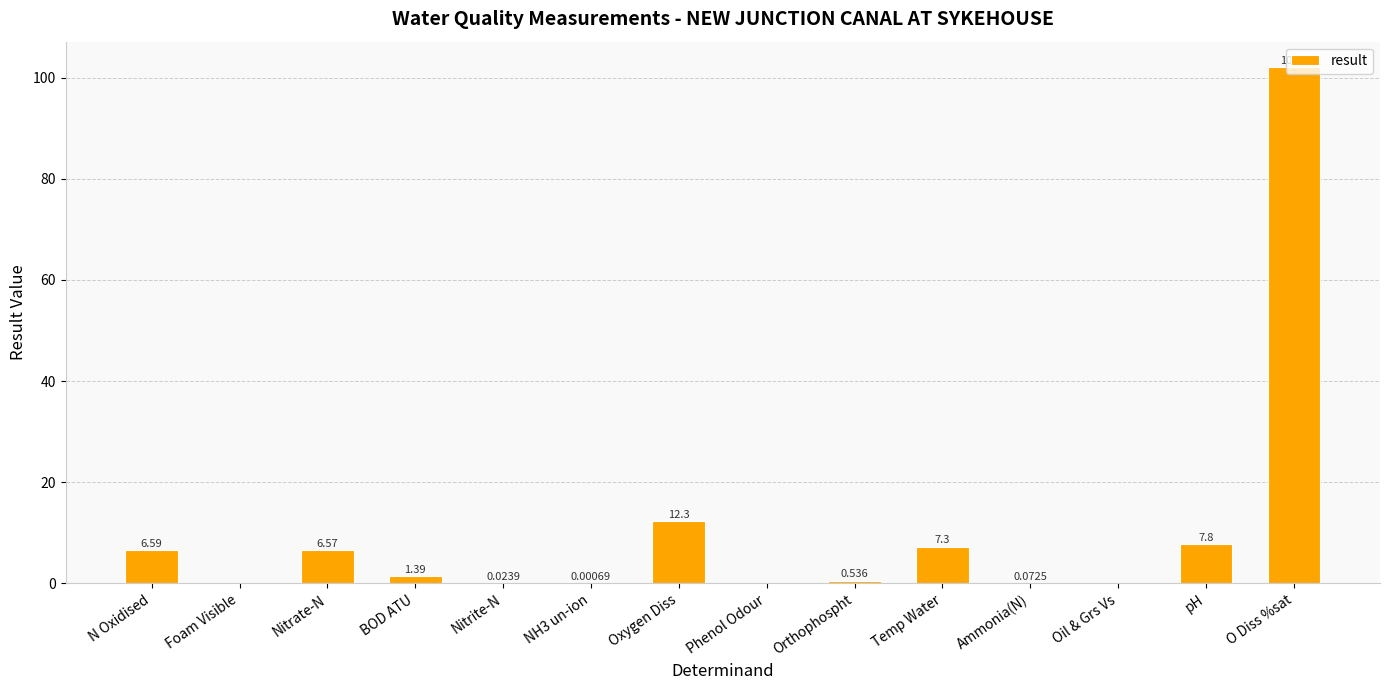

At which label does the data first exceed 1?

N Oxidised